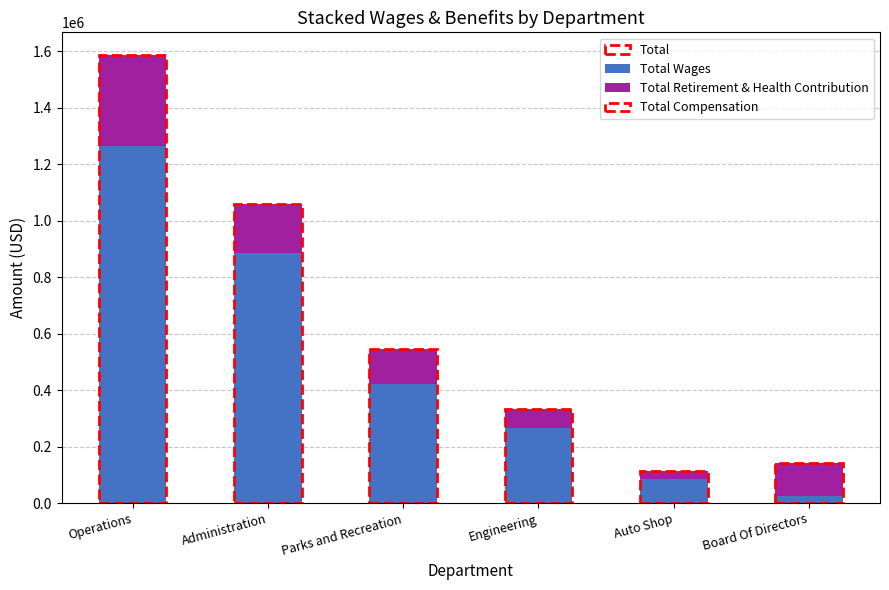

Is it true that Total Wages equals 1263823 at Operations?

True